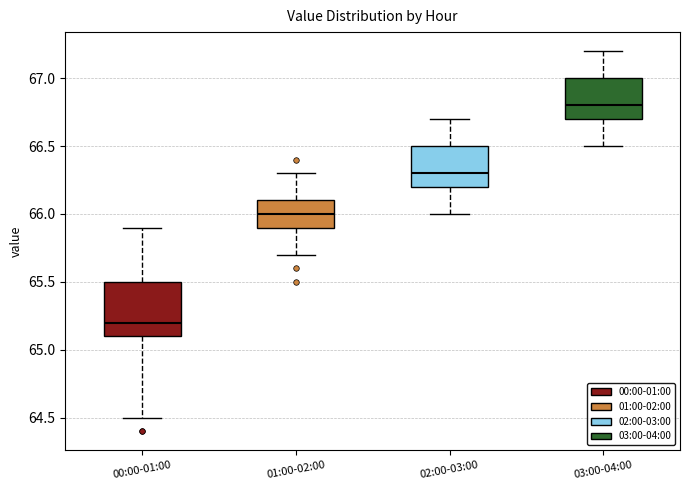

Comparing the boxes themselves (not the whiskers), which one is the tallest?

00:00-01:00